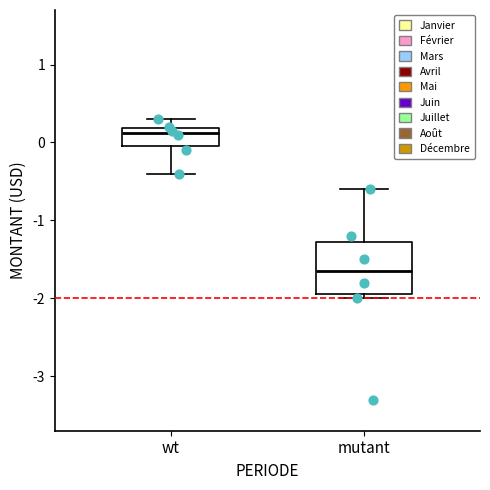

Which box's median line is the highest?

wt